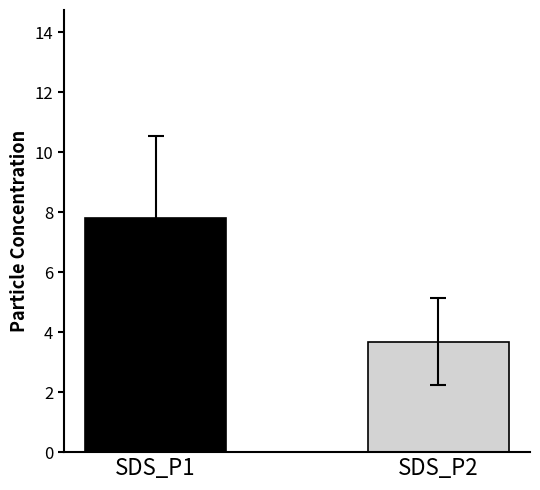

What is the maximum value shown in the chart?

7.8